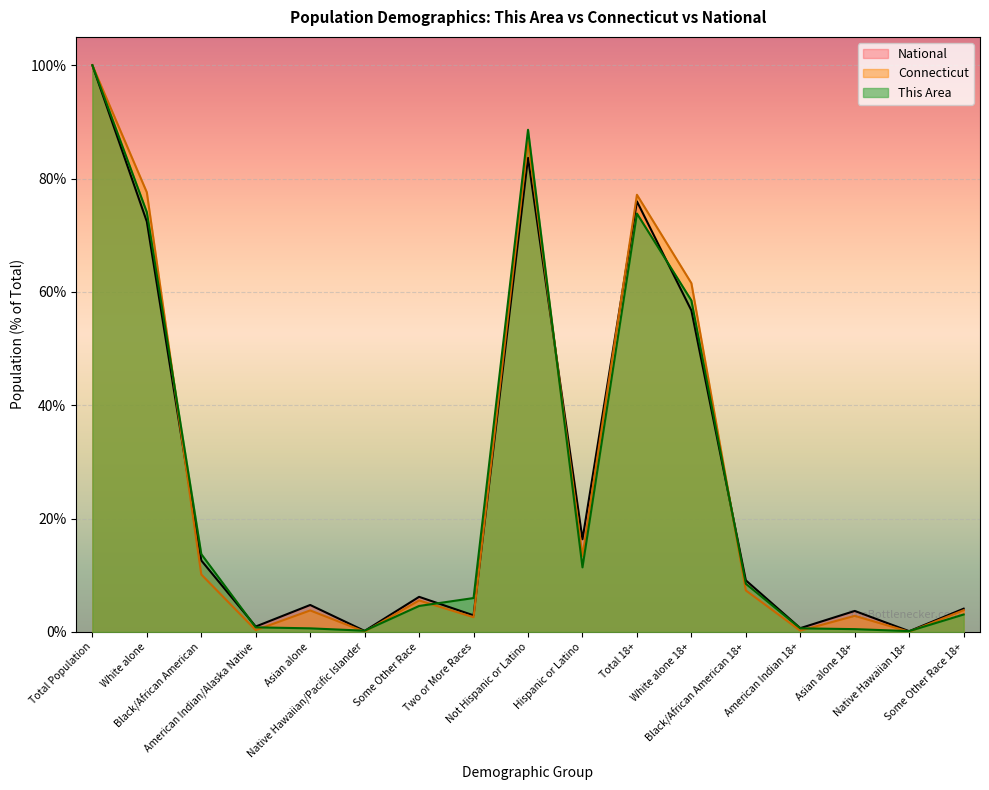

Which series changed the most between Hispanic or Latino and Native Hawaiian 18+?

National